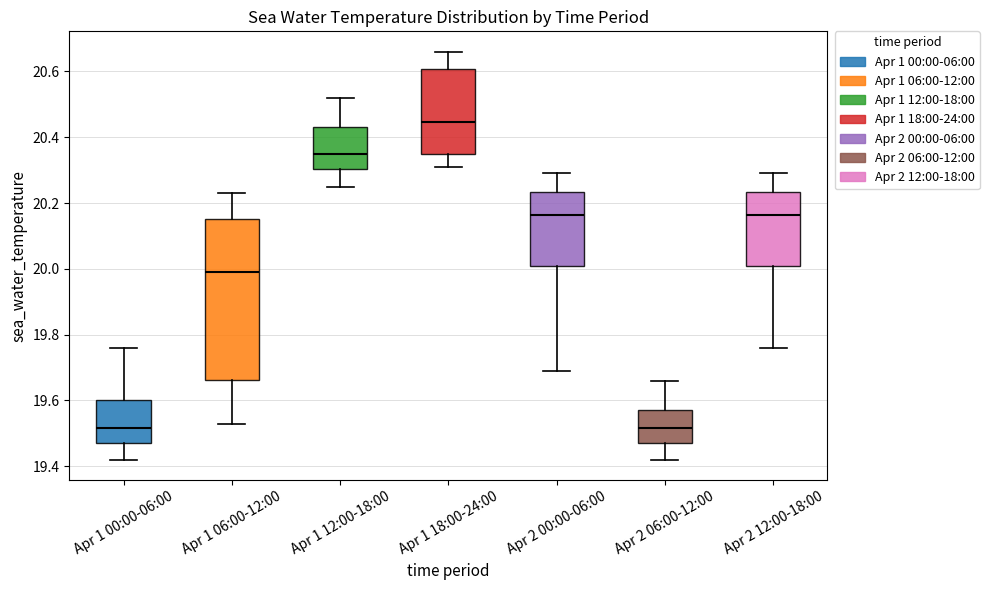

Where is the upper edge of the box for Apr 1 00:00-06:00 on the y-axis? The values are not printed on the chart, so give them approximately, as read against the axis.

19.60